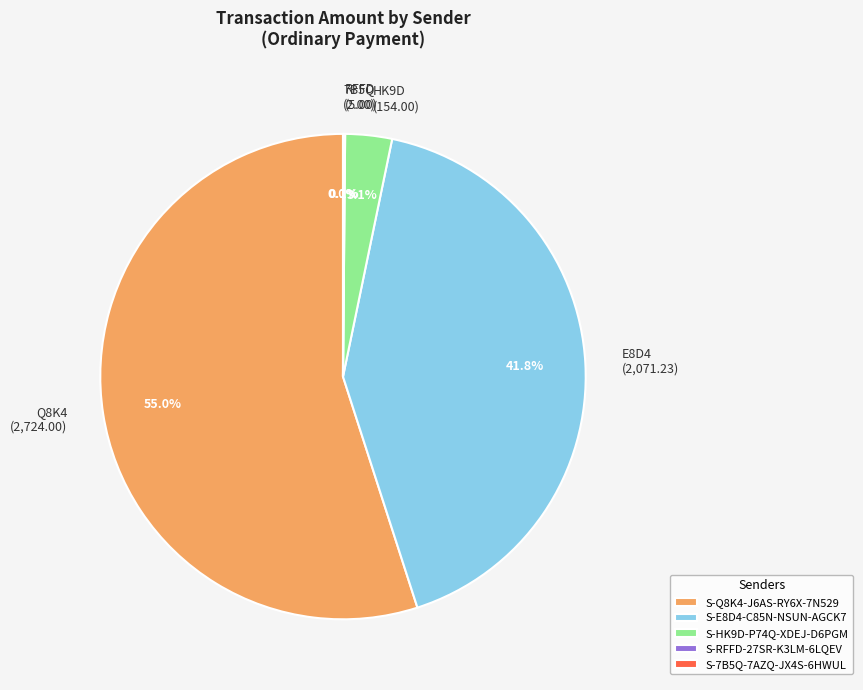

Which category accounts for the majority?

S-Q8K4-J6AS-RY6X-7N529